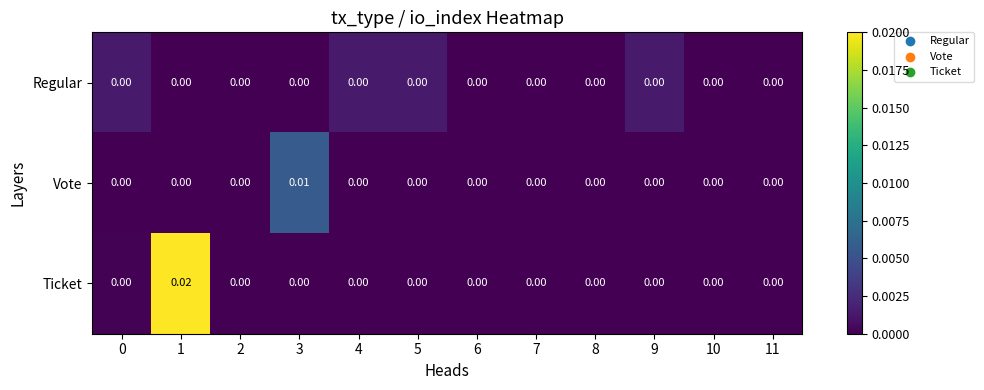

Rank the series by their average value, from highest to lowest.

Ticket, Vote, Regular